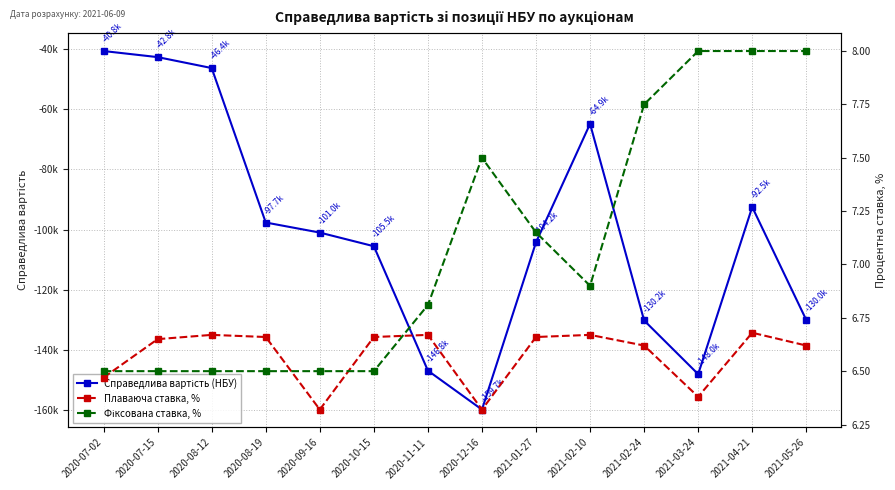

Reading left to right, what are all the values shown in this chart?

Справедлива вартість (НБУ): -40799.9	-42816.5	-46445.3	-97675.5	-101014.0	-105542.8	-146809.4	-159721.7	-104234.1	-64943.2	-130166.4	-147975.3	-92540.2	-130006.5
Плаваюча ставка, %: 6.5	6.7	6.7	6.7	6.3	6.7	6.7	6.3	6.7	6.7	6.6	6.4	6.7	6.6
Фіксована ставка, %: 6.5	6.5	6.5	6.5	6.5	6.5	6.8	7.5	7.2	6.9	7.8	8.0	8.0	8.0